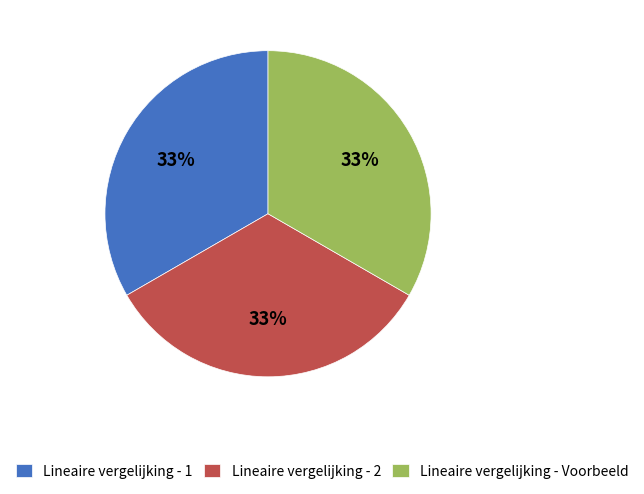

Approximately how many times larger is the value at Lineaire vergelijking - 2 compared to Lineaire vergelijking - Voorbeeld?

1.0